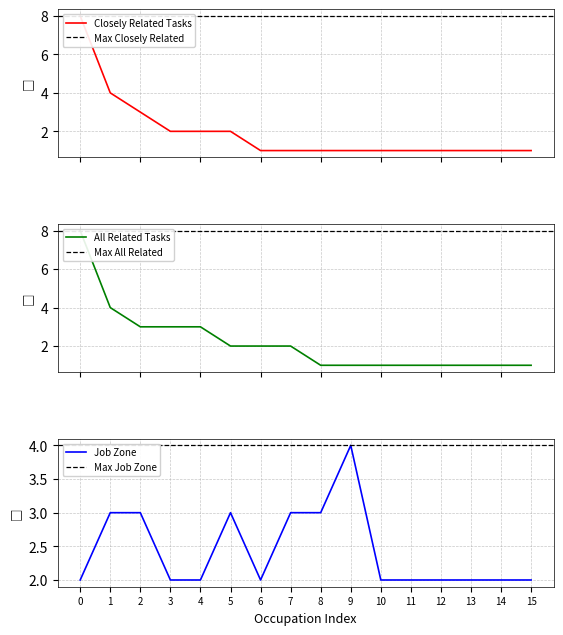

The Job Zone series shows 2 at 6. True or false?

True